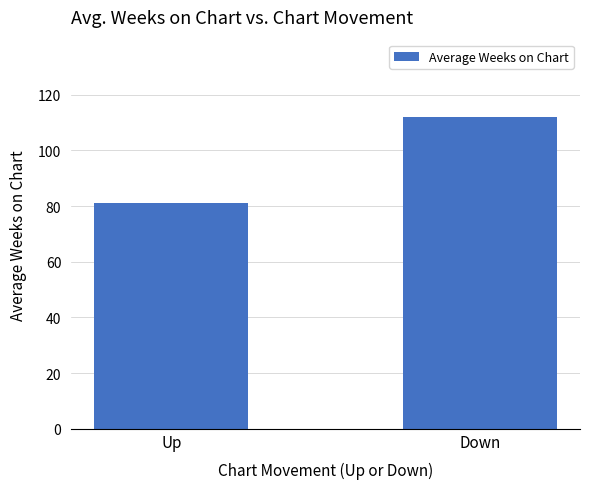

What is the label of the 1st bar from the right?

Down